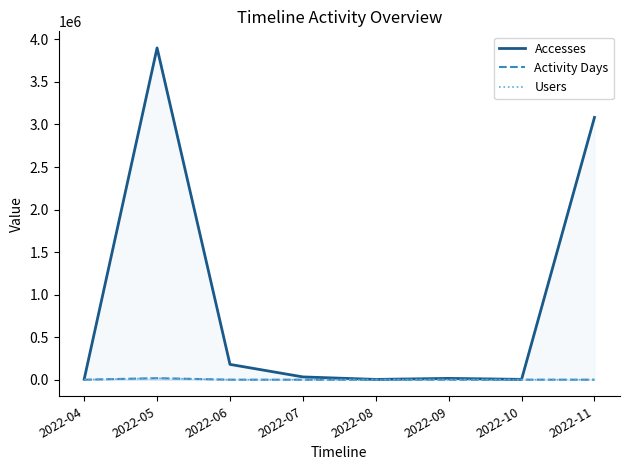

At which label does Accesses reach its minimum?

2022-08